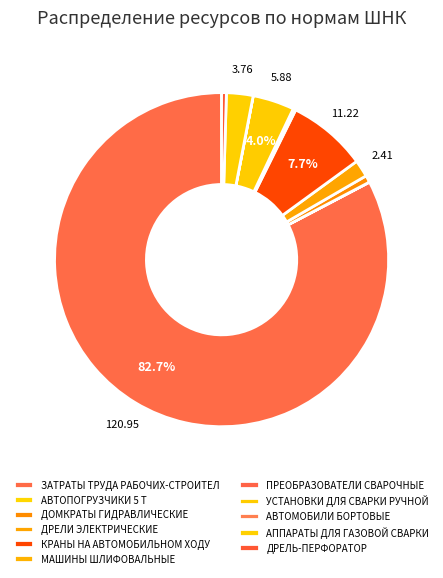

How many segments does this pie chart have?

11